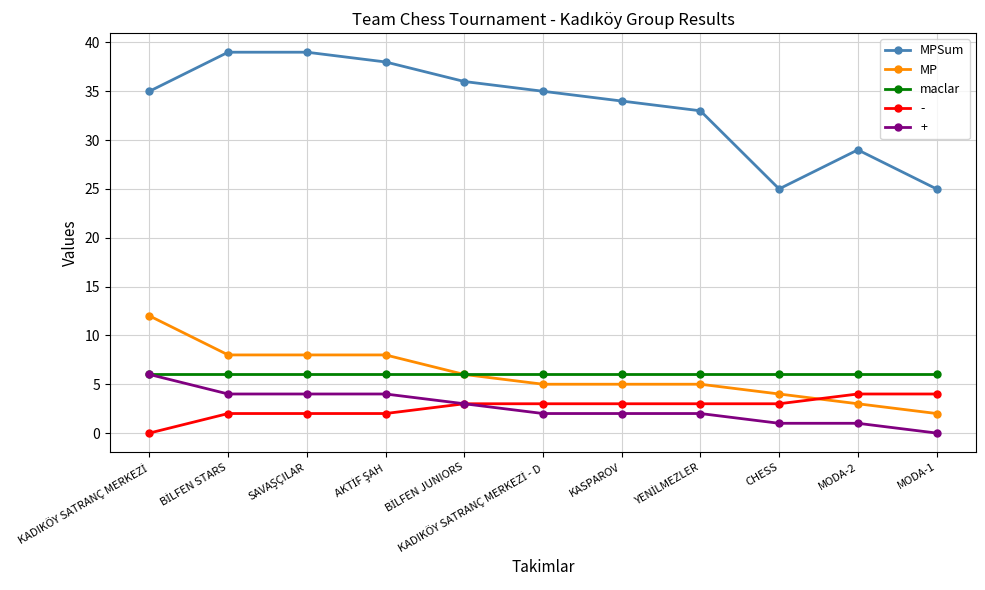

Where do MP and - first cross each other?

CHESS and MODA-2